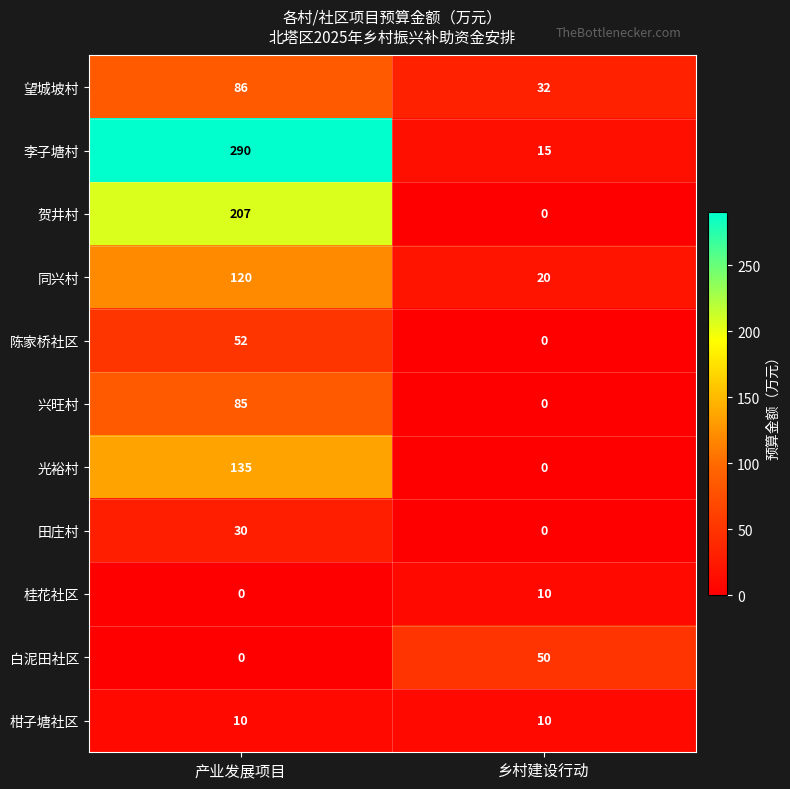

What is the difference between the 李子塘村 values at 产业发展项目 and 乡村建设行动?

275